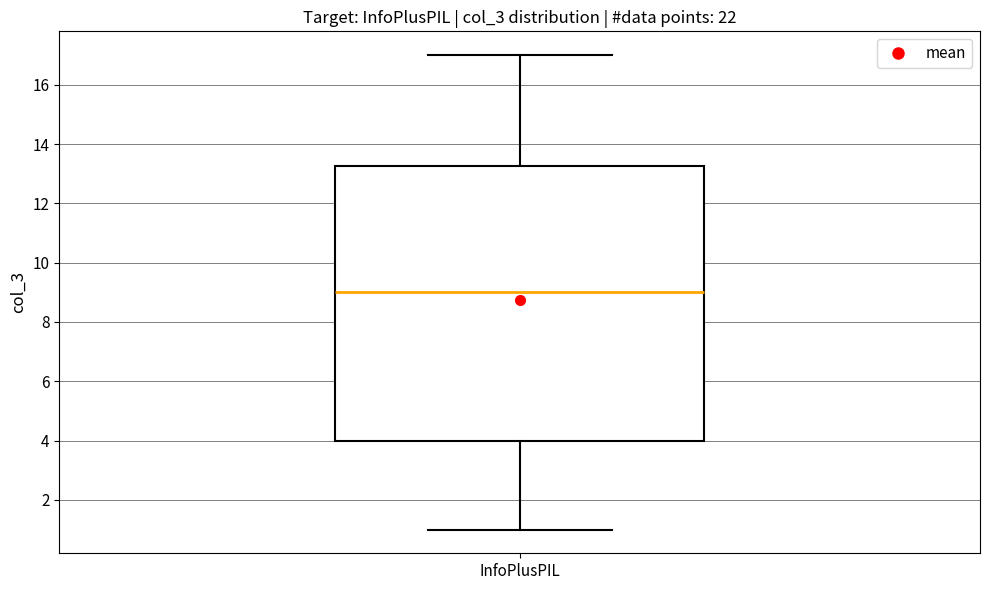

Read this box plot against the y-axis: the position of the median line, the range covered by the box, and the ends of both whiskers. The values are not printed on the chart, so give them approximately, as read against the axis.

median 9.0, box 4.0 to 13.2, whiskers 1.0 to 17.0